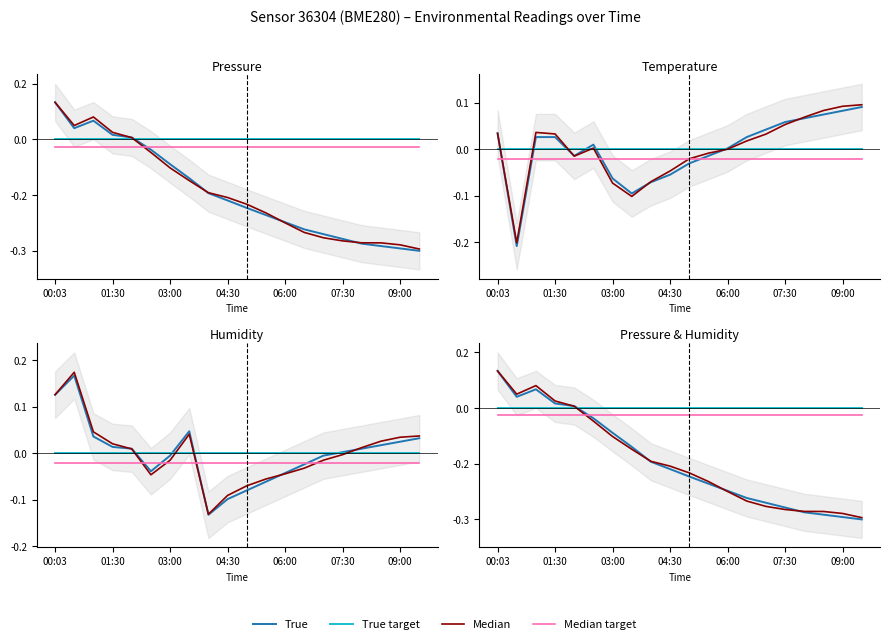

How many intersections are there between Median and Median target?

1